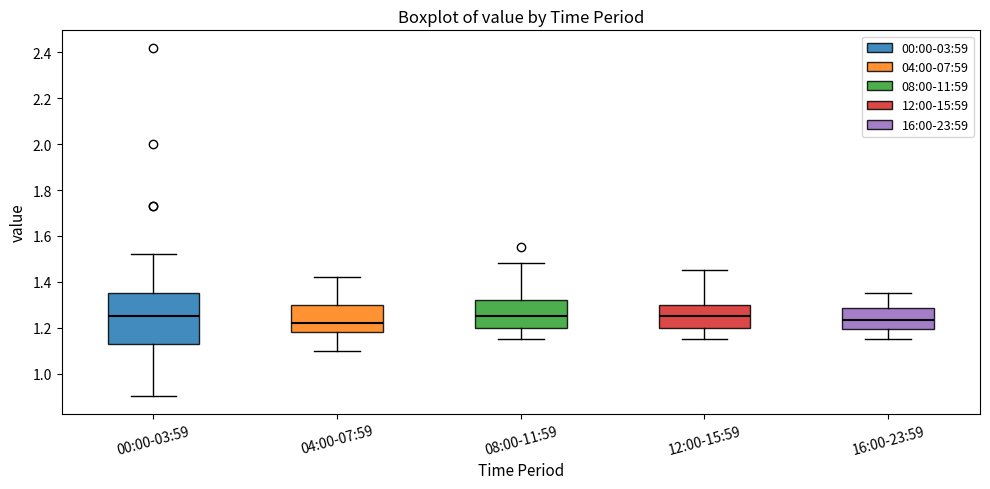

Where does the median line of the box for 16:00-23:59 sit on the y-axis? The values are not printed on the chart, so give them approximately, as read against the axis.

1.24